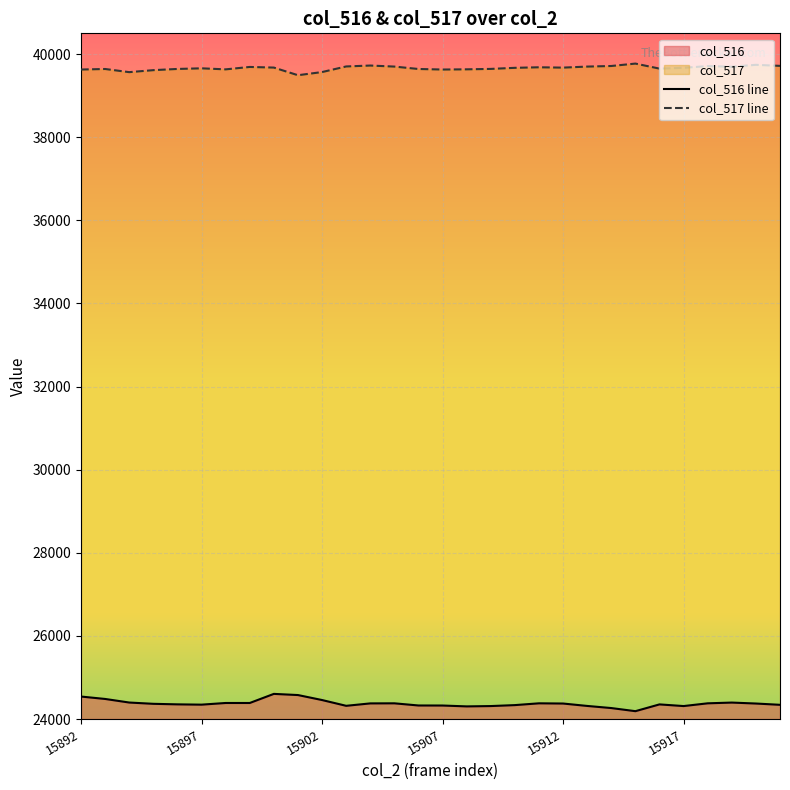

What position from the left is 27?

28